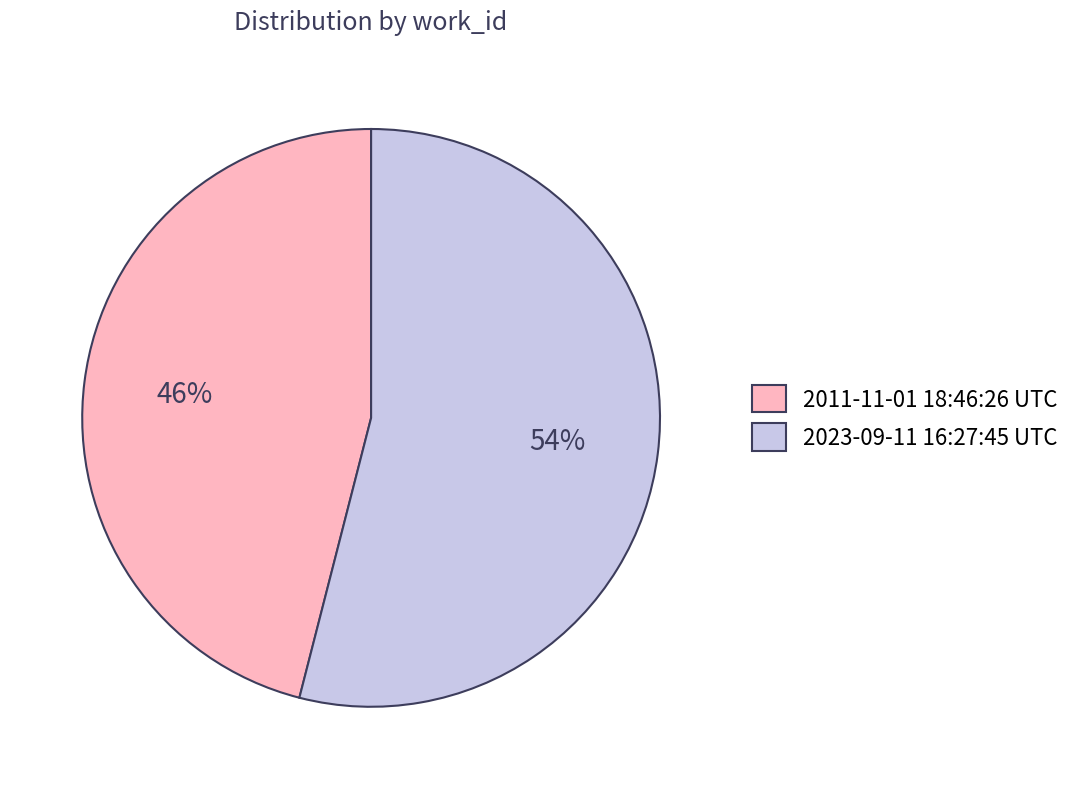

What is the ratio of the value at 2011-11-01 18:46:26 UTC to the value at 2023-09-11 16:27:45 UTC?

0.9